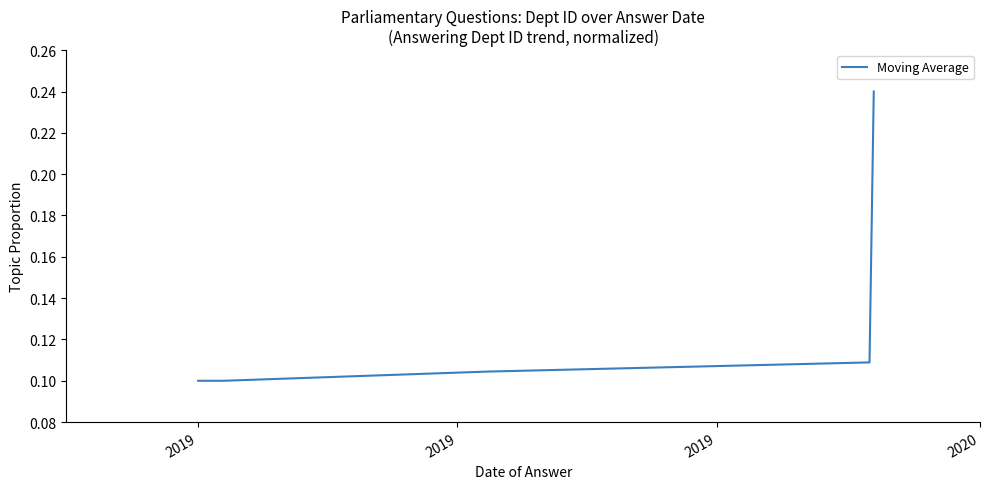

What is the sum of all values?

0.7